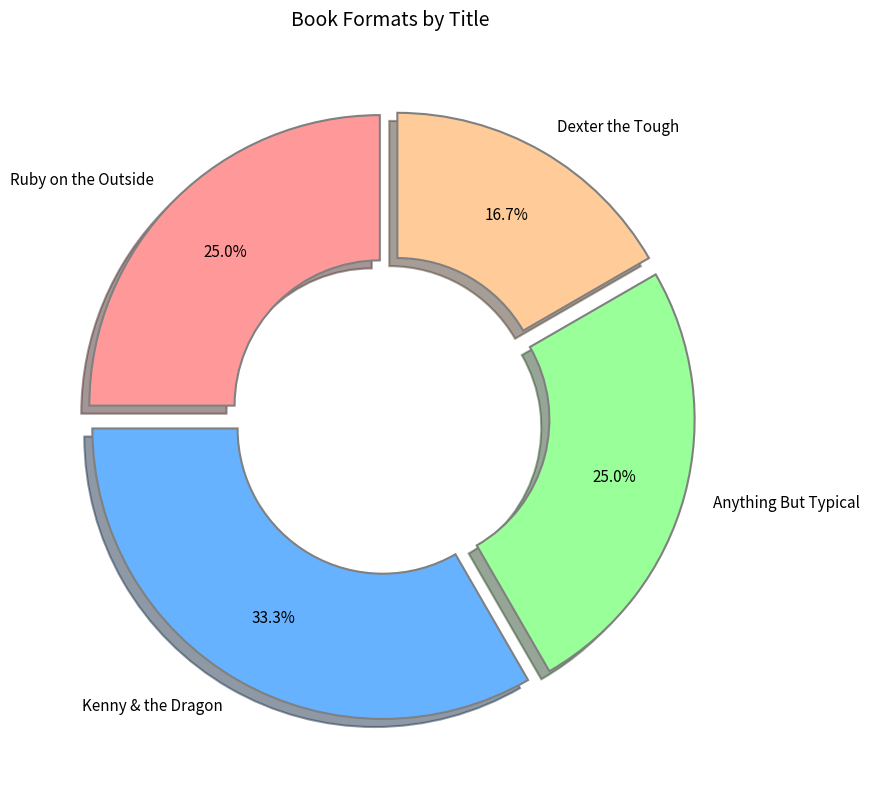

What is the ratio of the value at Ruby on the Outside to the value at Anything But Typical?

1.0